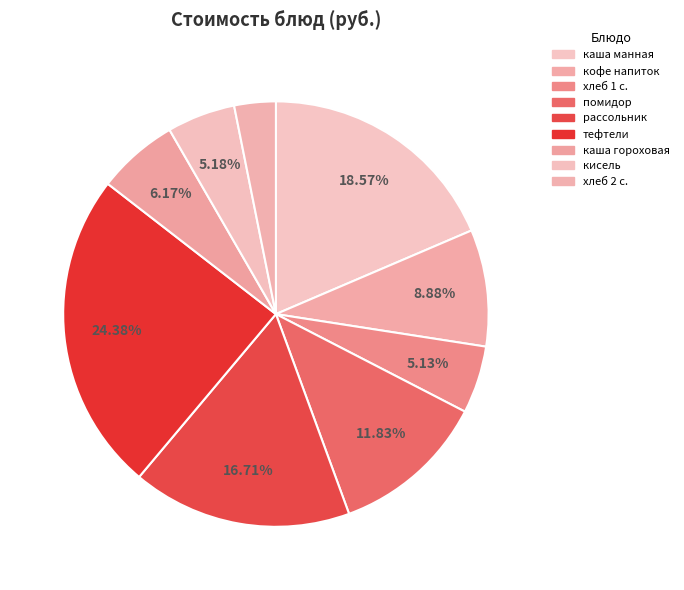

Rank the categories by value from lowest to highest.

хлеб 2 сорт, хлеб 1 сорт, кисель, каша гороховая, кофейный напиток, свежий помидор, рассольник Ленинградский, каша молочная манная с маслом, тефтели в соусе